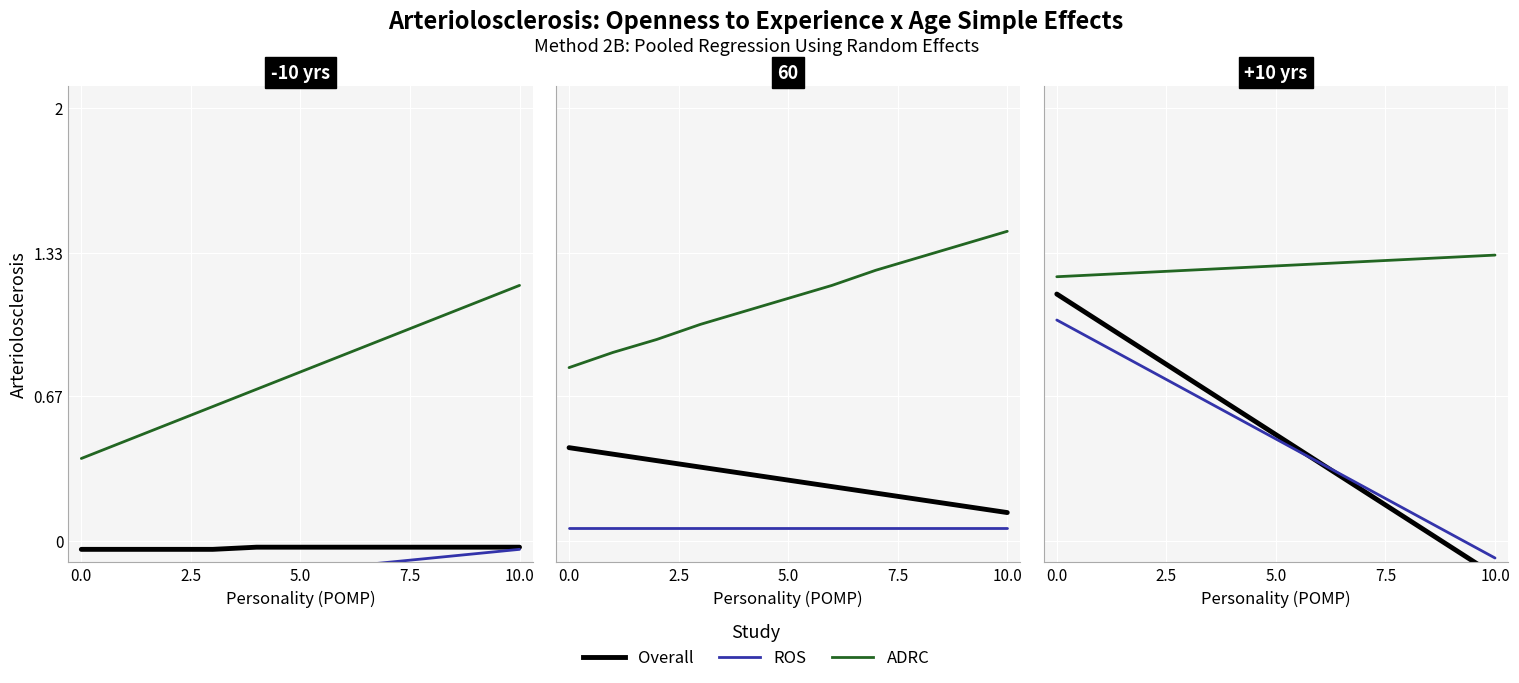

What are all the series names shown in the legend?

Overall, ROS, ADRC